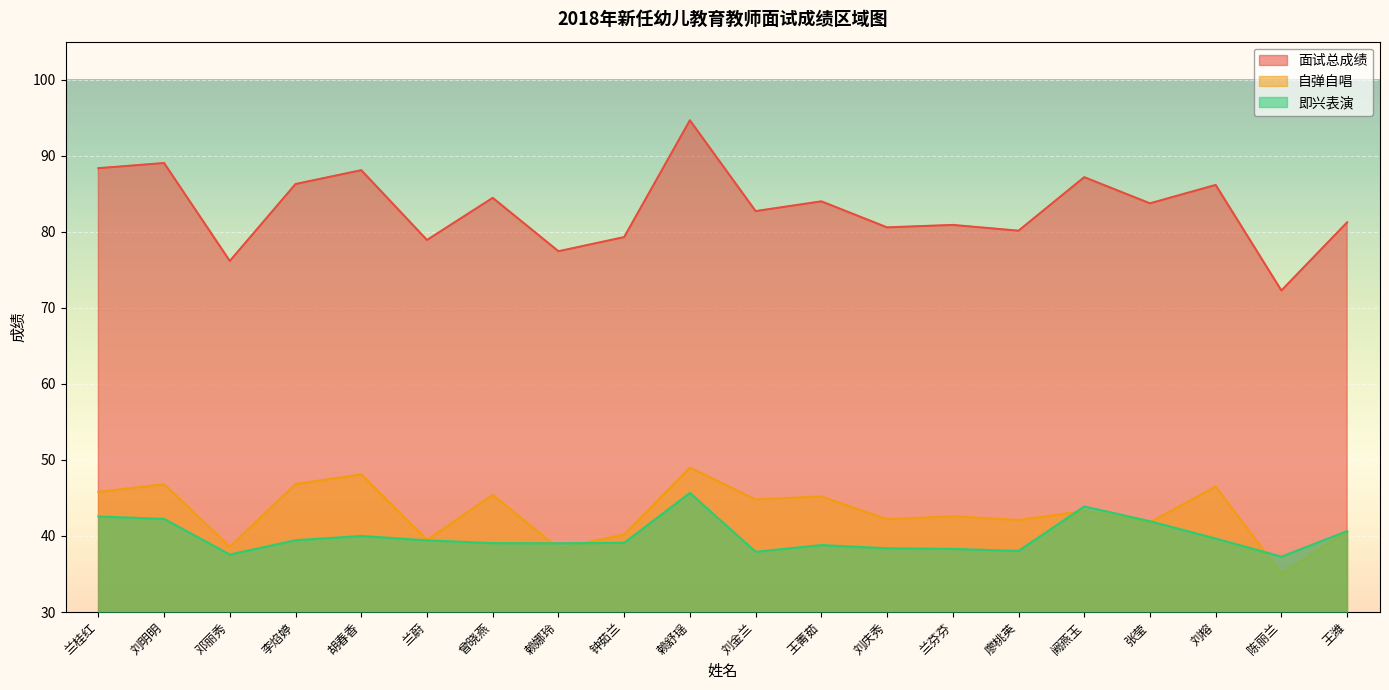

Rank the series at 王菁茹 from highest to lowest value.

面试总成绩, 自弹自唱, 即兴表演